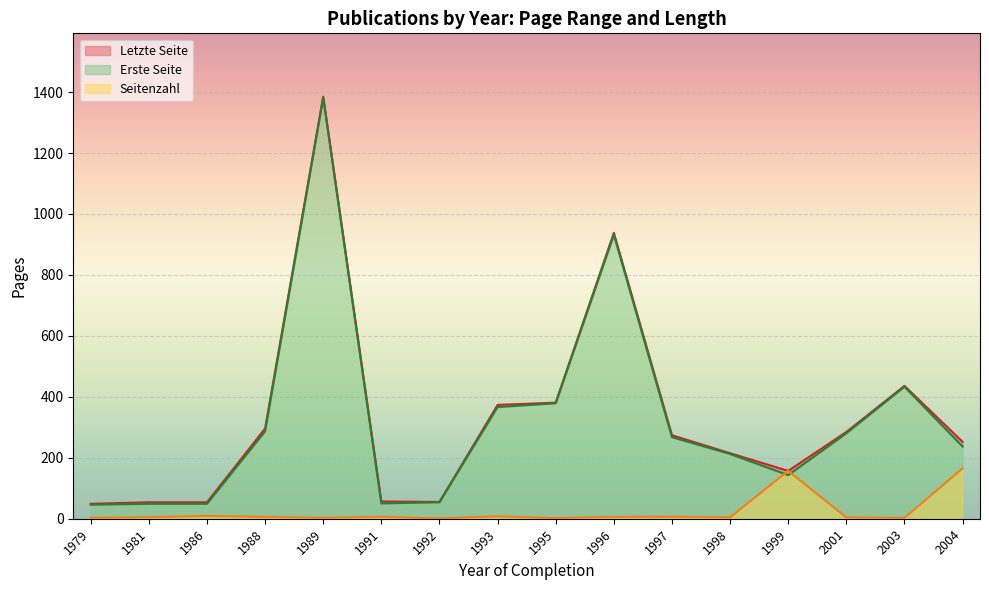

Is it true that Seitenzahl equals 6.0 at 1996?

True